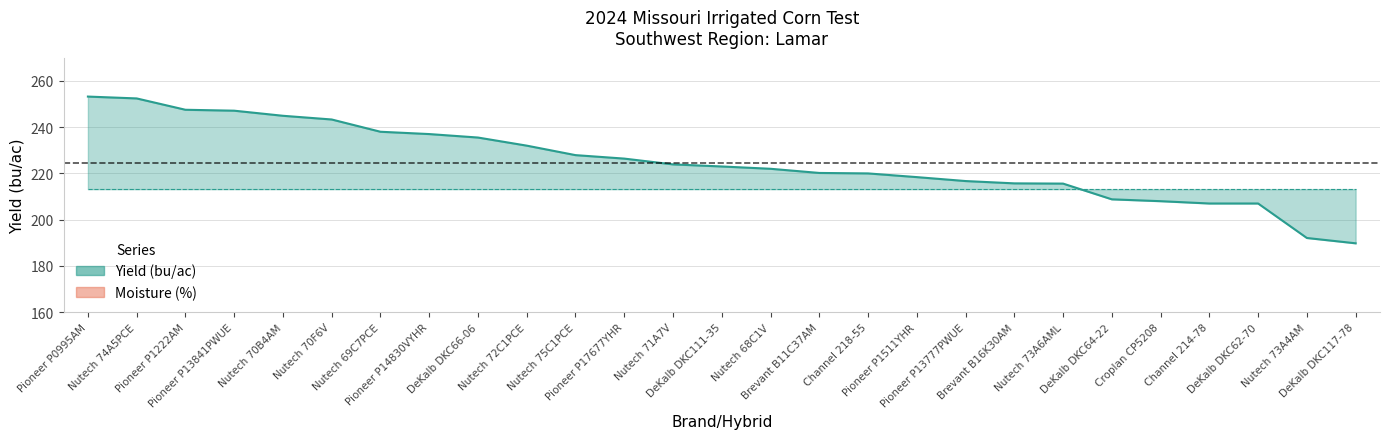

Where is the first local maximum for Moisture (%)?

Nutech 74A5PCE